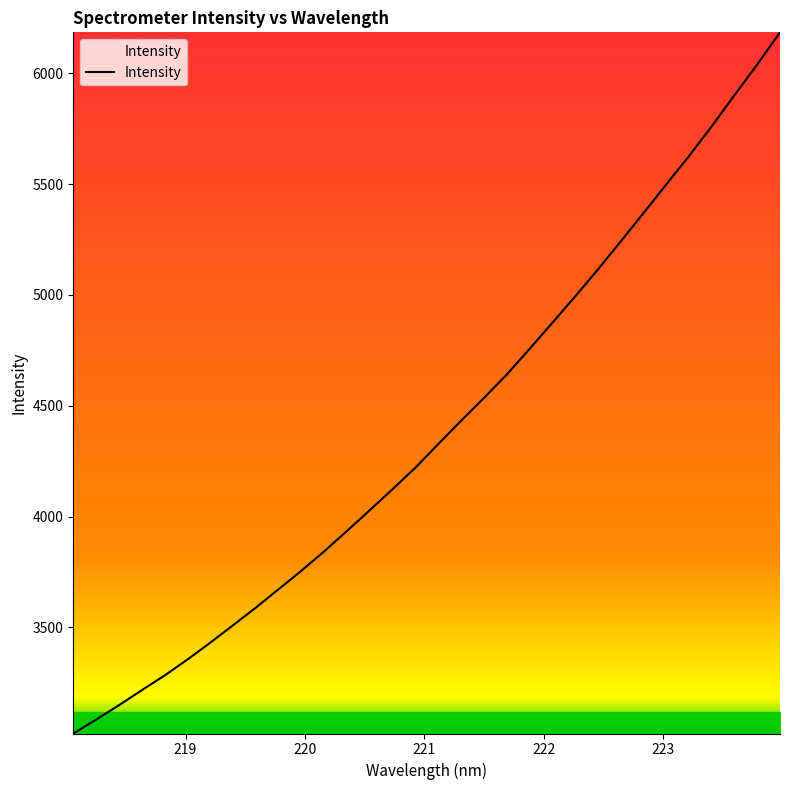

What is the difference between the maximum and minimum values?

3164.1